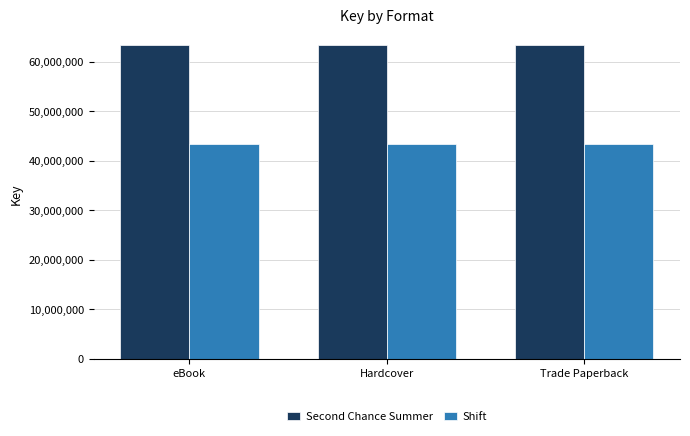

What is the spread (max minus min) of values at Trade Paperback?

19994599